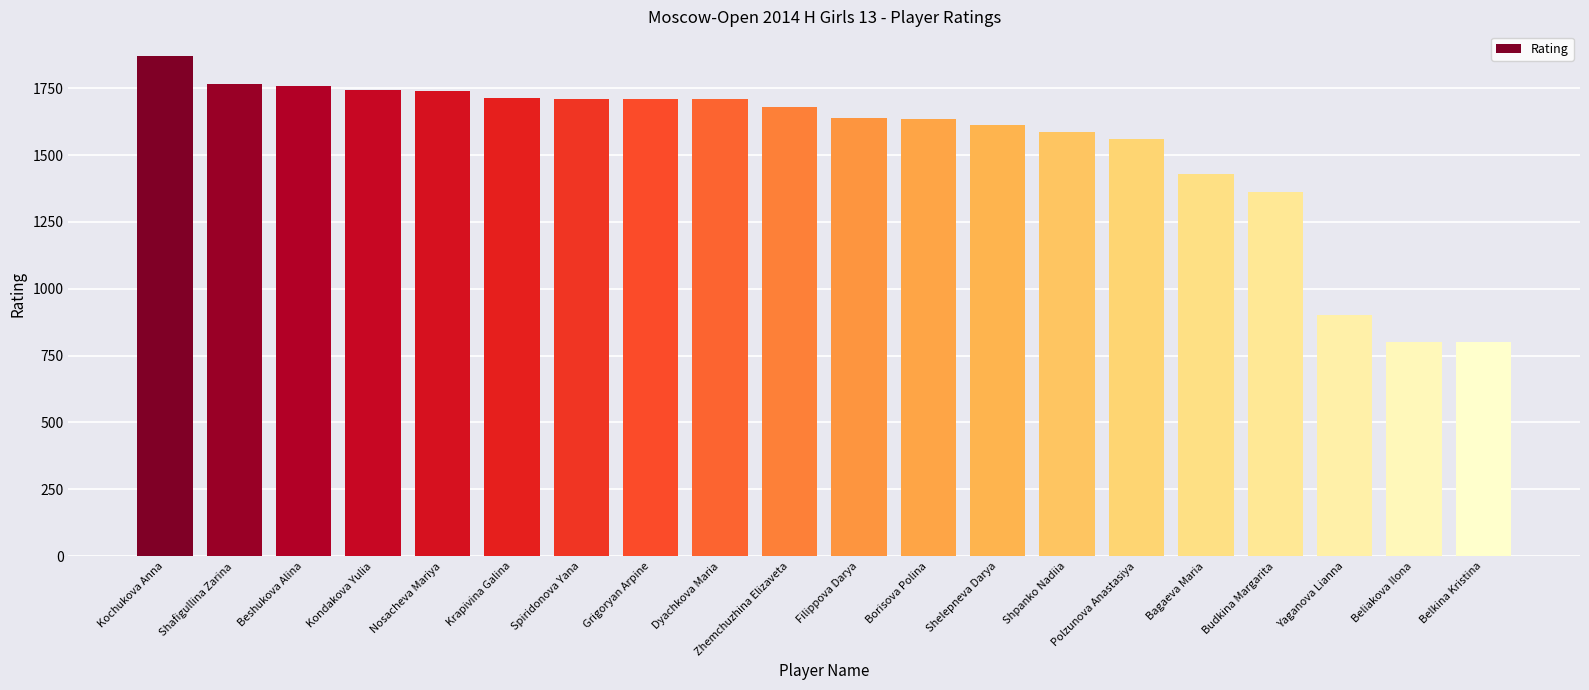

How many bars are there in total?

20